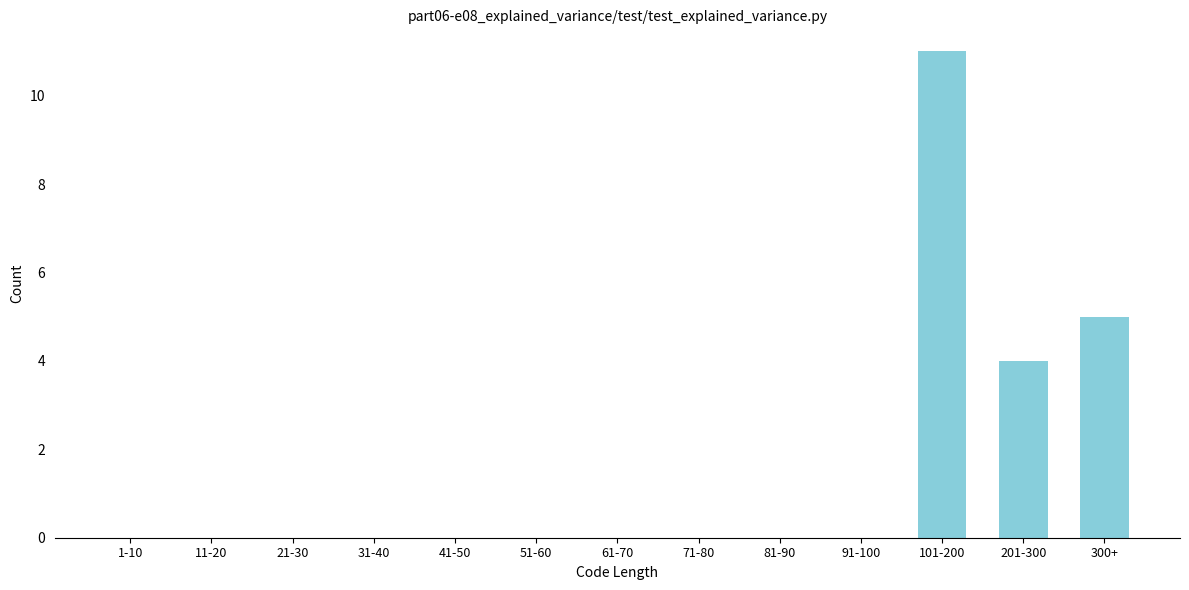

Reading right to left, list all the values displayed in this chart.

300+=5	201-300=4	101-200=11	91-100=0	81-90=0	71-80=0	61-70=0	51-60=0	41-50=0	31-40=0	21-30=0	11-20=0	1-10=0